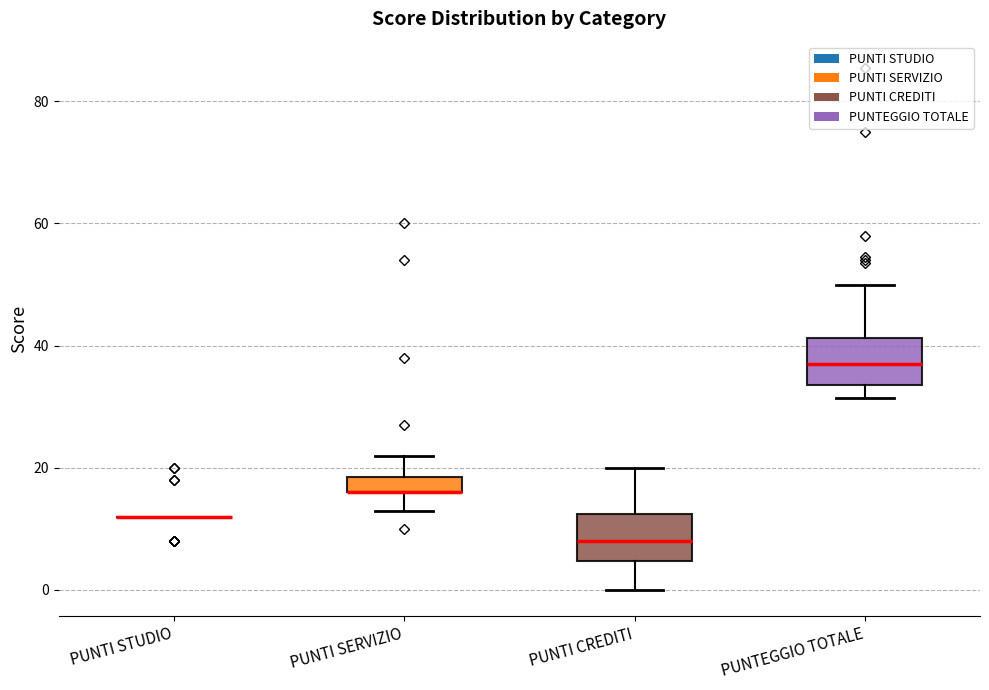

Where is the lower edge of the box for PUNTI SERVIZIO on the y-axis? The values are not printed on the chart, so give them approximately, as read against the axis.

16